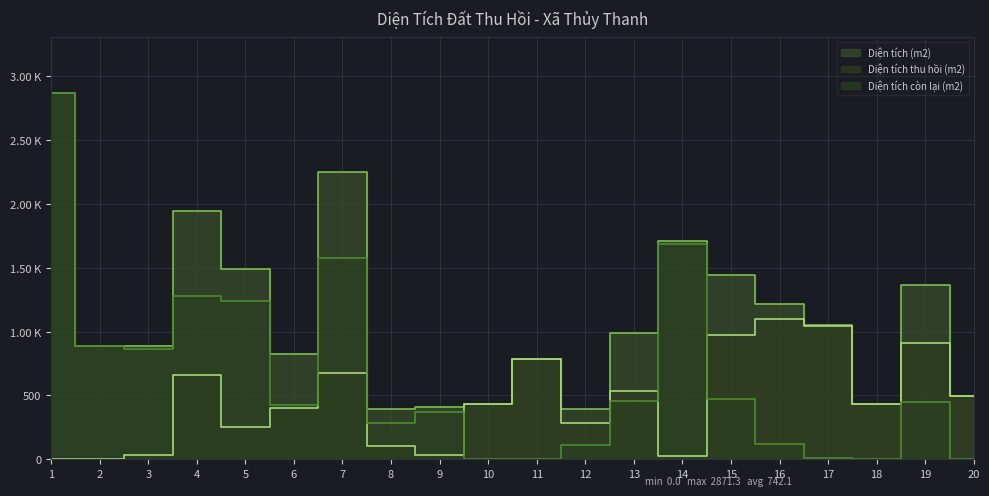

What is the sum of the Diện tích (m2) values at 14 and 20?

2202.1